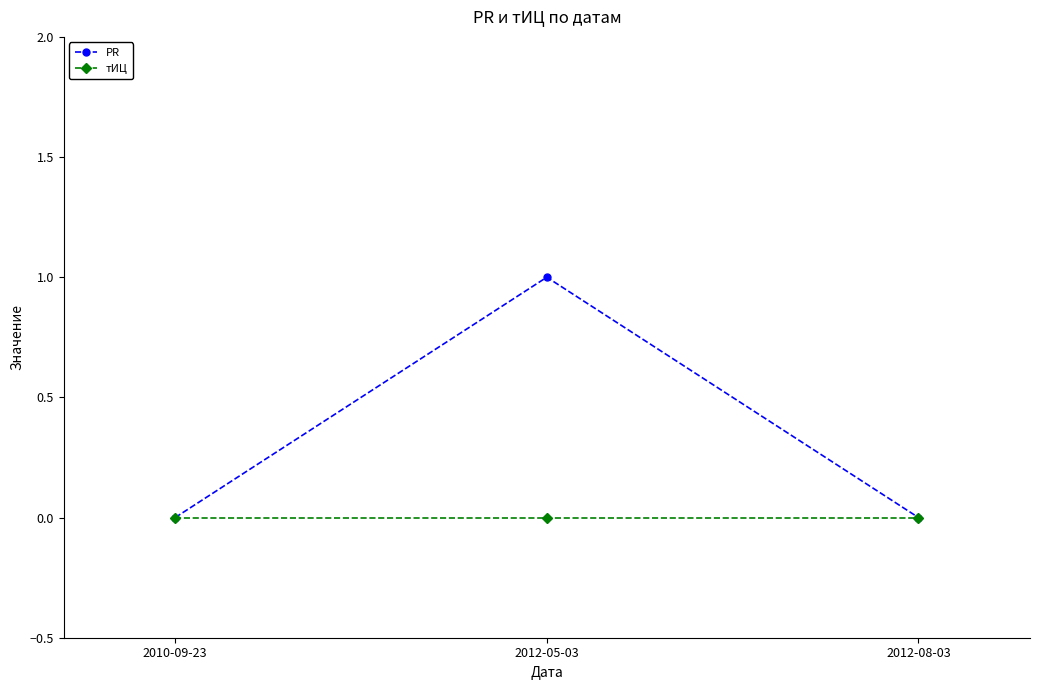

Which series has the largest range (max minus min)?

PR